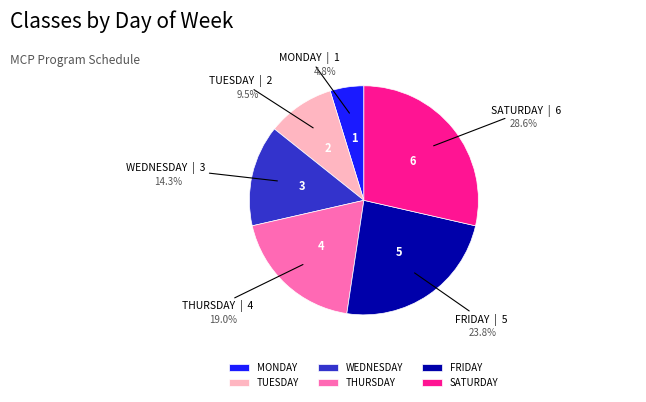

Combined, do TUESDAY and FRIDAY account for over 50%?

No